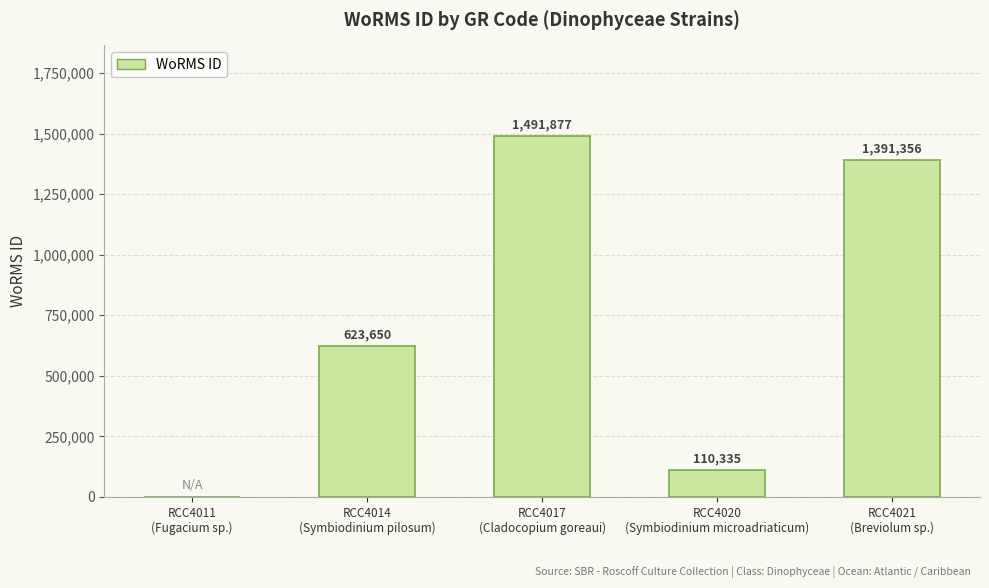

What value does the data have at RCC4020
(Symbiodinium microadriaticum)?

110335